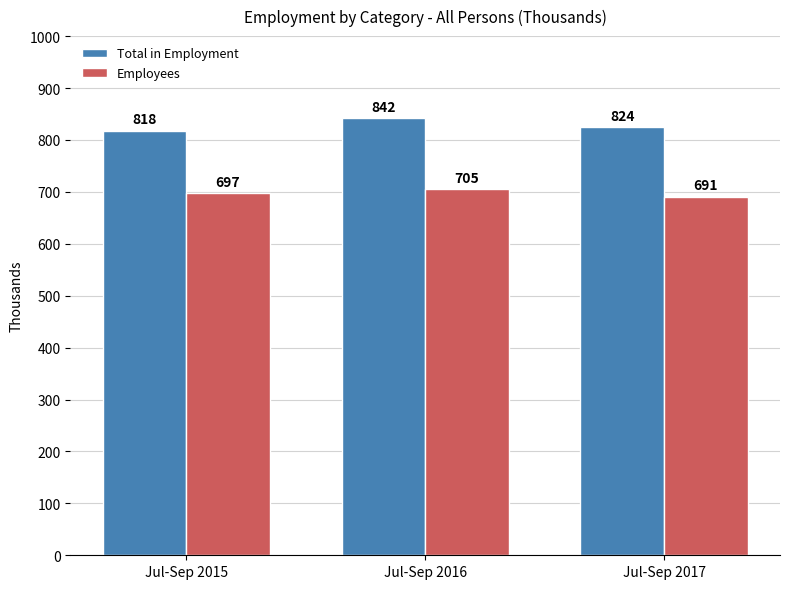

Rank the series by their maximum value, from highest to lowest.

Total in Employment, Employees